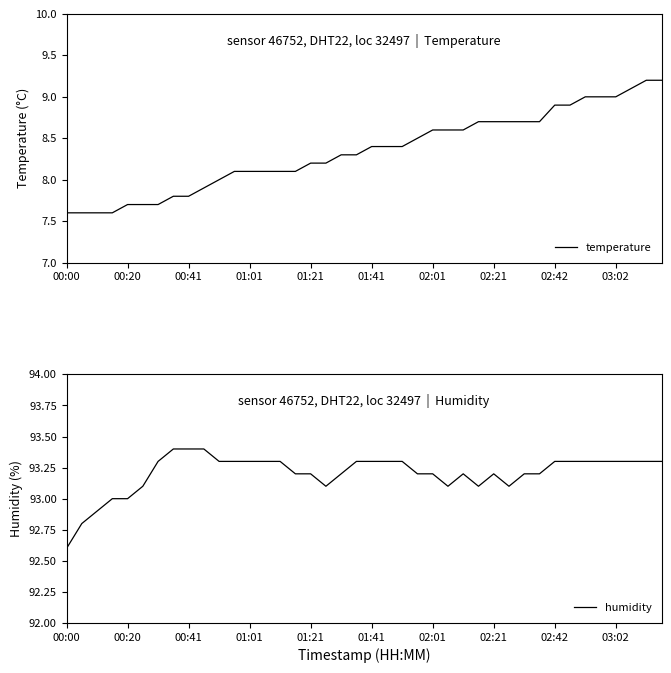

Between 15 and 38, which is larger?

38